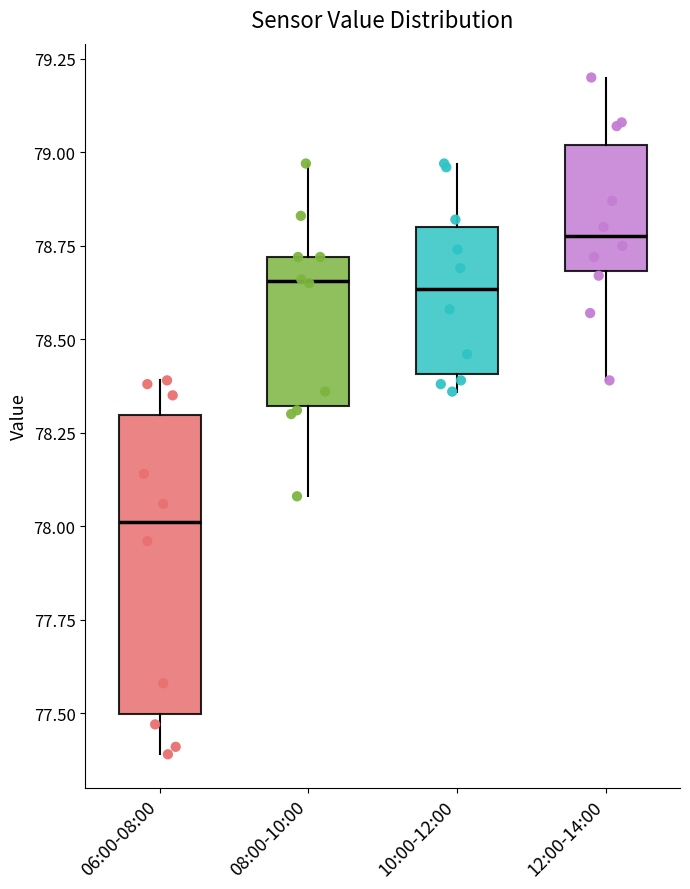

Reading left to right, transcribe this box plot: for each box, give where its median line is, the range the box spans, and where its two whiskers end, as read against the y-axis. The values are not printed on the chart, so give them approximately, as read against the axis.

06:00-08:00: median 78.00, box 77.50 to 78.30, whiskers 77.40 to 78.40
08:00-10:00: median 78.65, box 78.30 to 78.70, whiskers 78.10 to 78.95
10:00-12:00: median 78.65, box 78.40 to 78.80, whiskers 78.35 to 78.95
12:00-14:00: median 78.80, box 78.70 to 79.00, whiskers 78.40 to 79.20